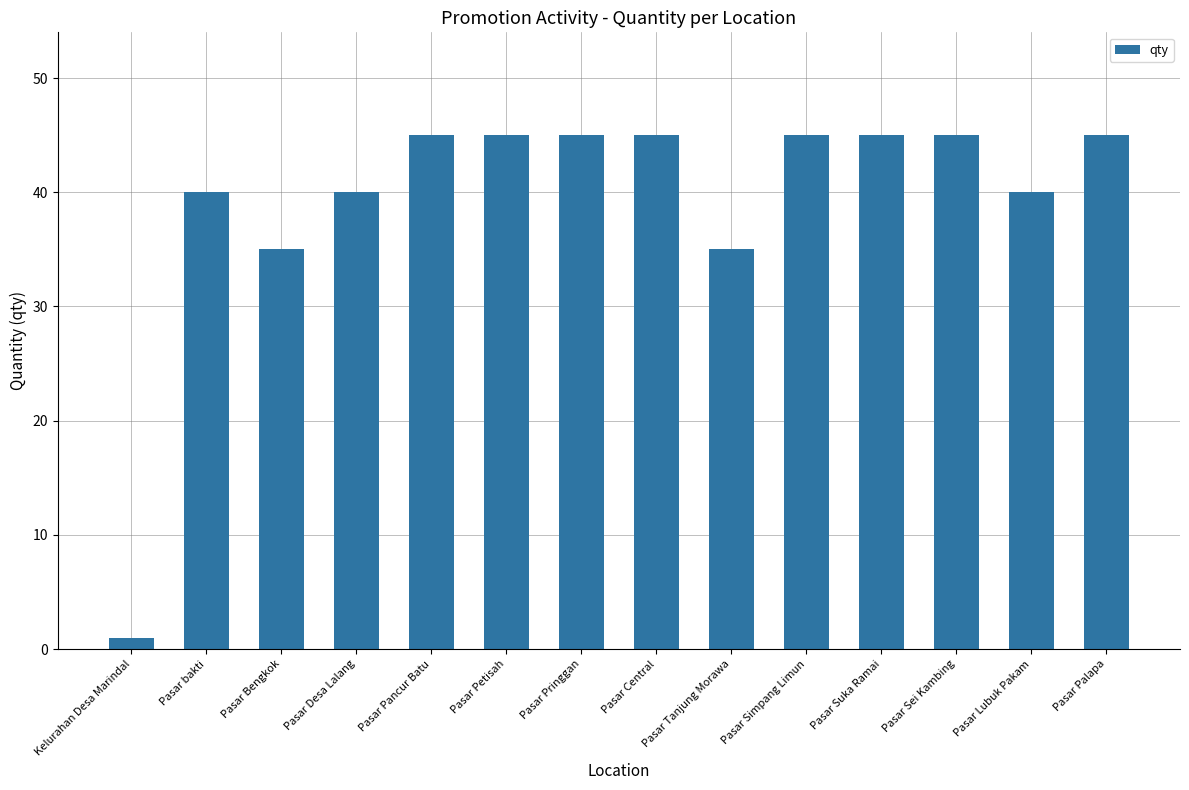

What value does the data have at Pasar Pringgan, to the nearest 5?

45